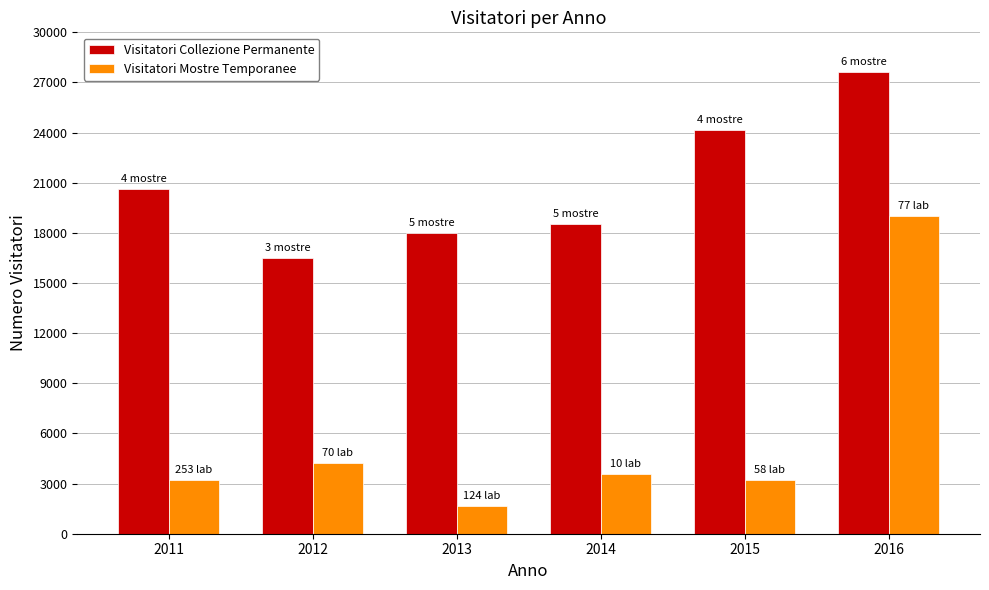

Is the value of Visitatori Mostre Temporanee at 2016 greater than the value of Visitatori Collezione Permanente at 2011?

No